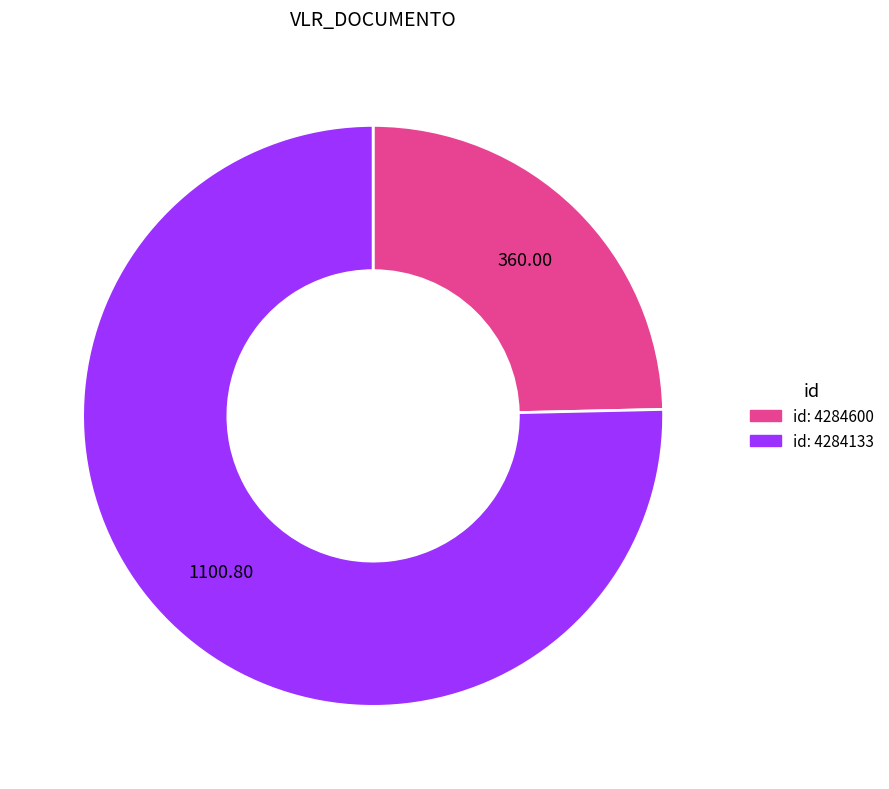

Is there any slice that represents more than half of the pie?

Yes